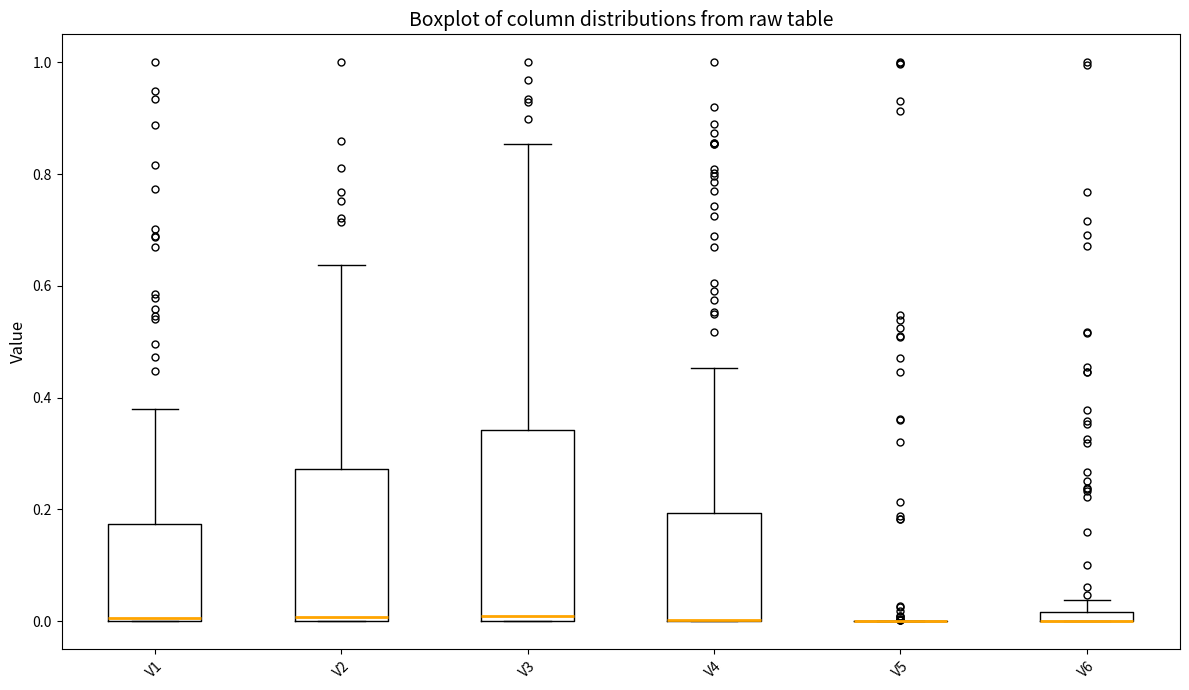

Which box is the tallest, from its lower edge to its upper edge?

V3